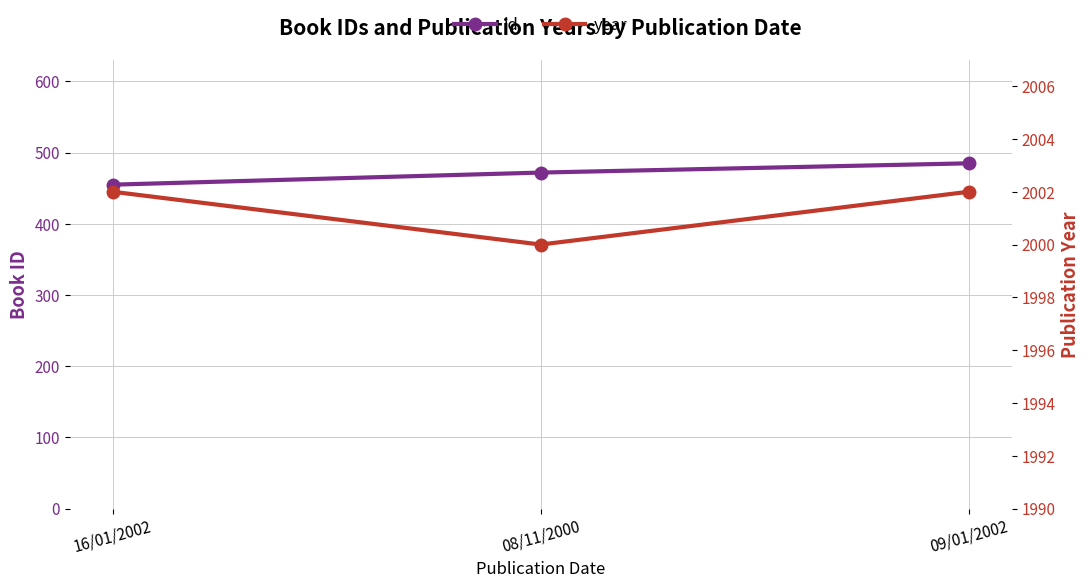

Which series changed the most between 08/11/2000 and 09/01/2002?

id